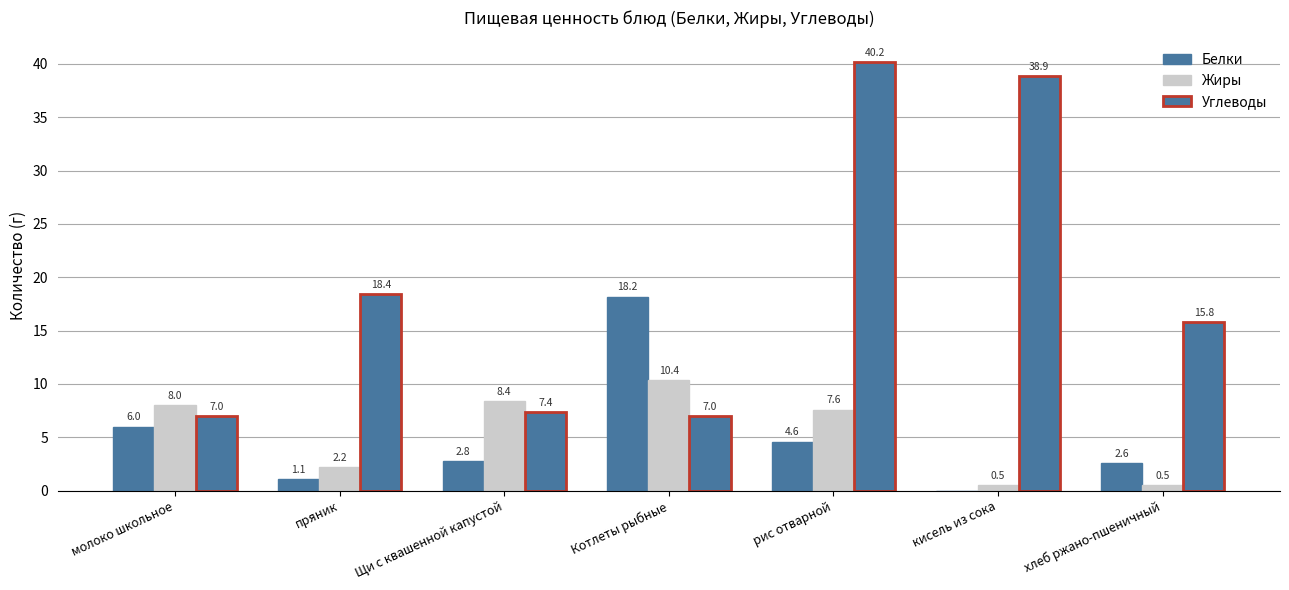

How many groups of bars are there?

7